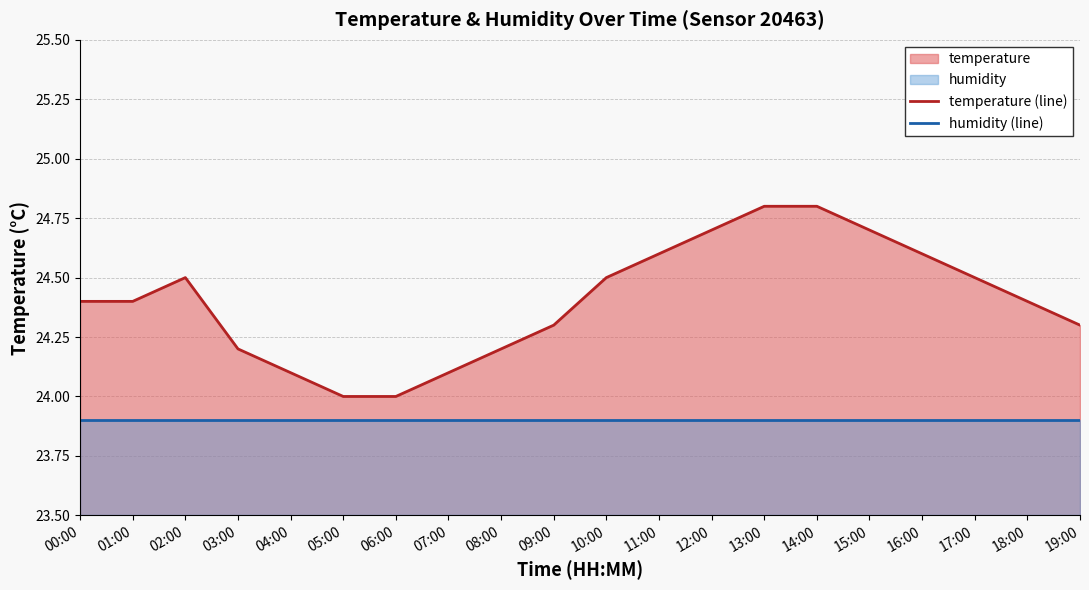

At which label is temperature (line) closest to 24?

05:00